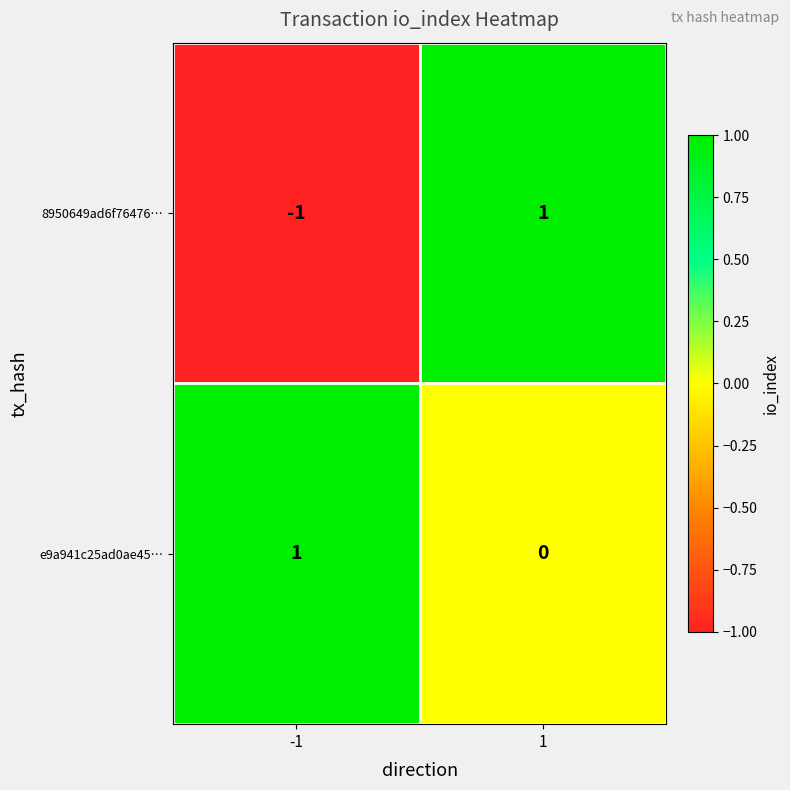

Which series has the largest total across all categories?

e9a941c25ad0ae45…